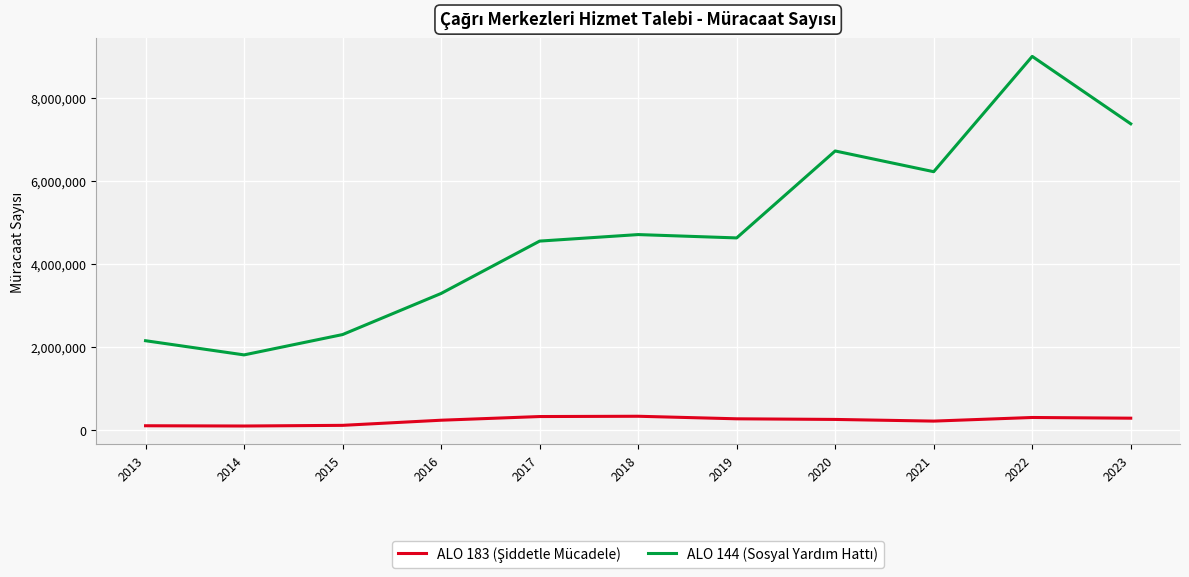

At which category is the sum across all series the highest?

2022